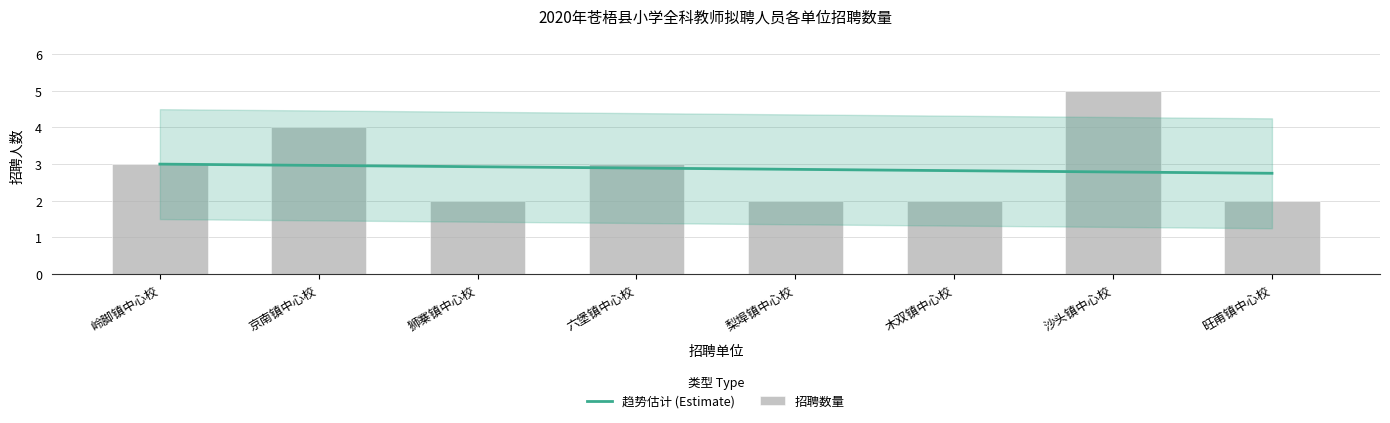

Are the bars grouped side by side (vs. stacked)?

No